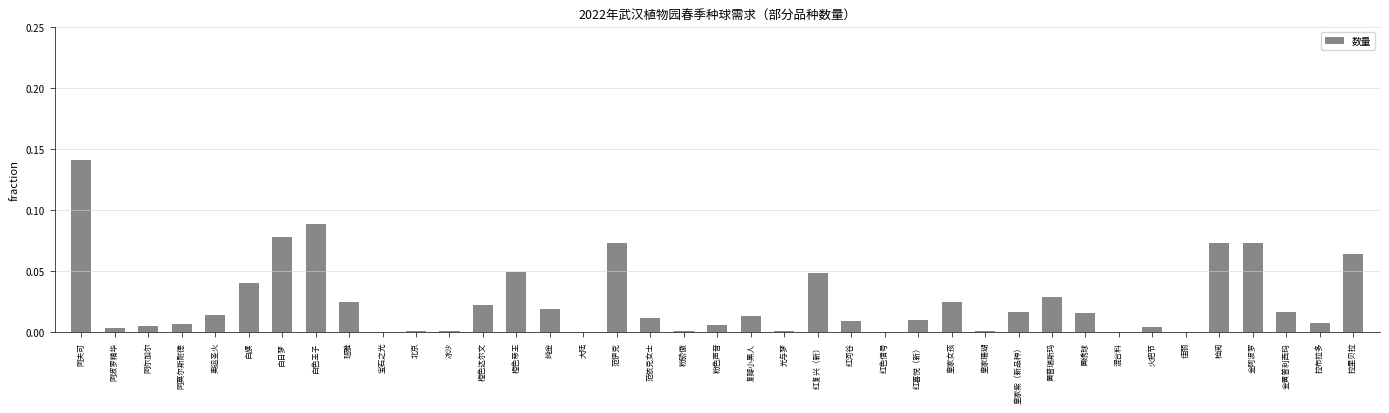

The chart shows a value of 0.0 at 粉骄傲. True or false?

True